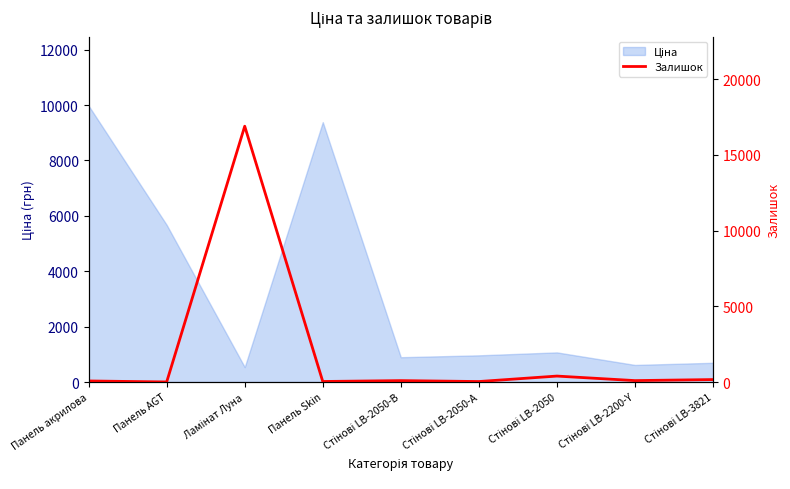

Reading right to left, transcribe all the data shown in this chart.

Стінові LB-3821=162	Стінові LB-2200-Y=94	Стінові LB-2050=393	Стінові LB-2050-А=32	Стінові LB-2050-В=93	Панель Skin=35	Ламінат Луна=16896	Панель AGT=4	Панель акрилова=70